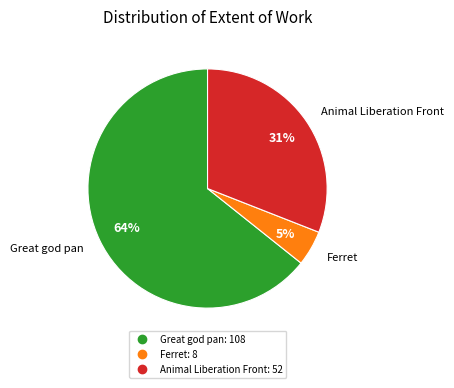

Is there any slice that represents more than half of the pie?

Yes